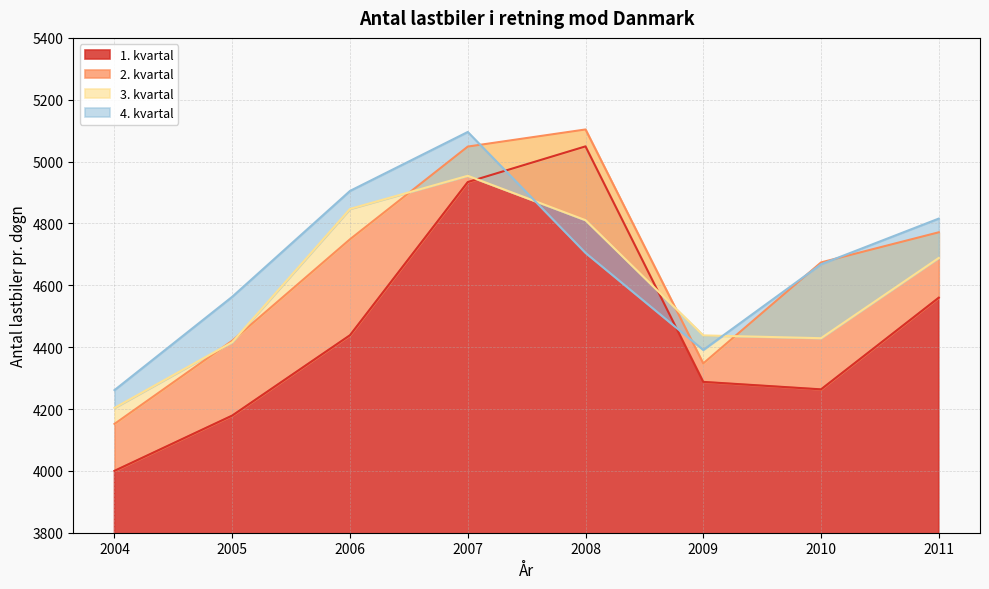

List the series in order of their peak value, highest first.

2. kvartal, 4. kvartal, 1. kvartal, 3. kvartal